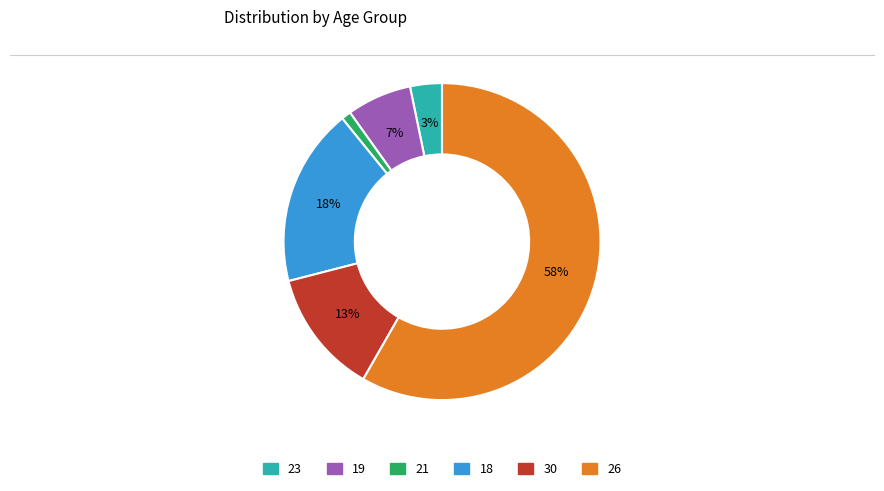

Combined, do 26 and 21 account for over 50%?

Yes